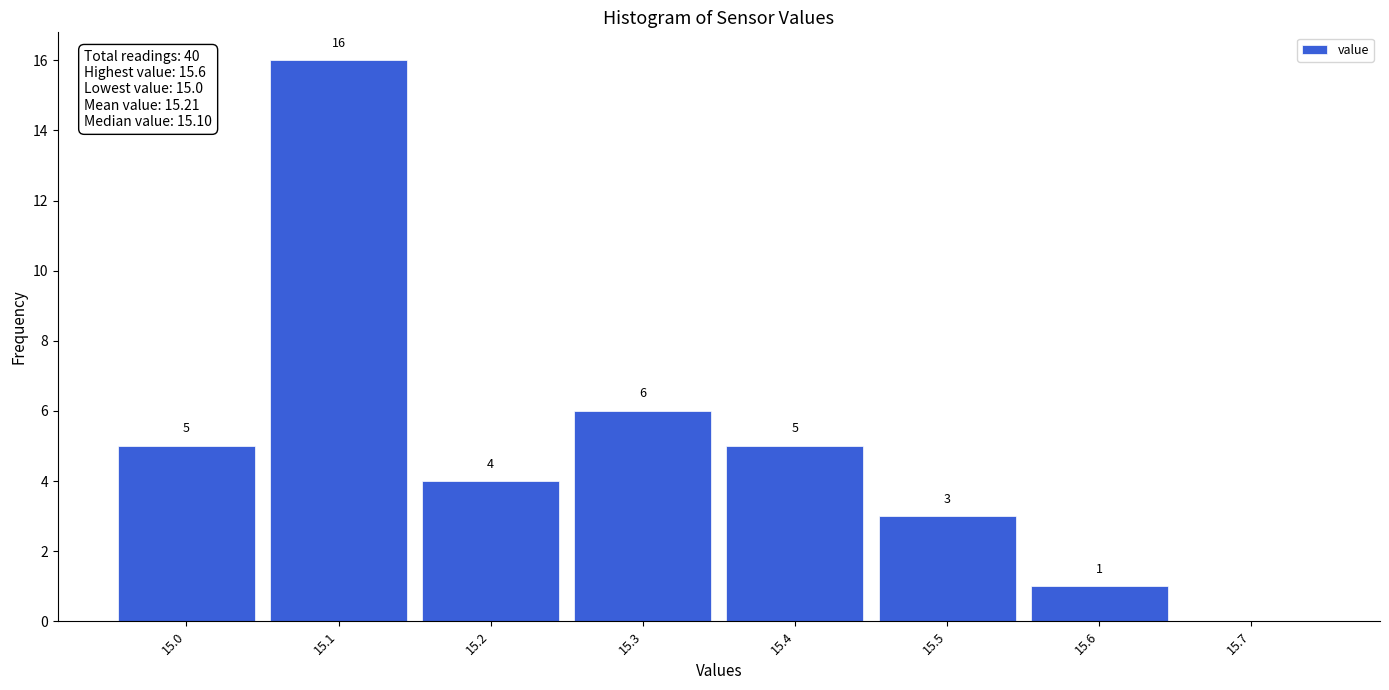

Over which range of the x-axis is the bar tallest?

15.05 to 15.15